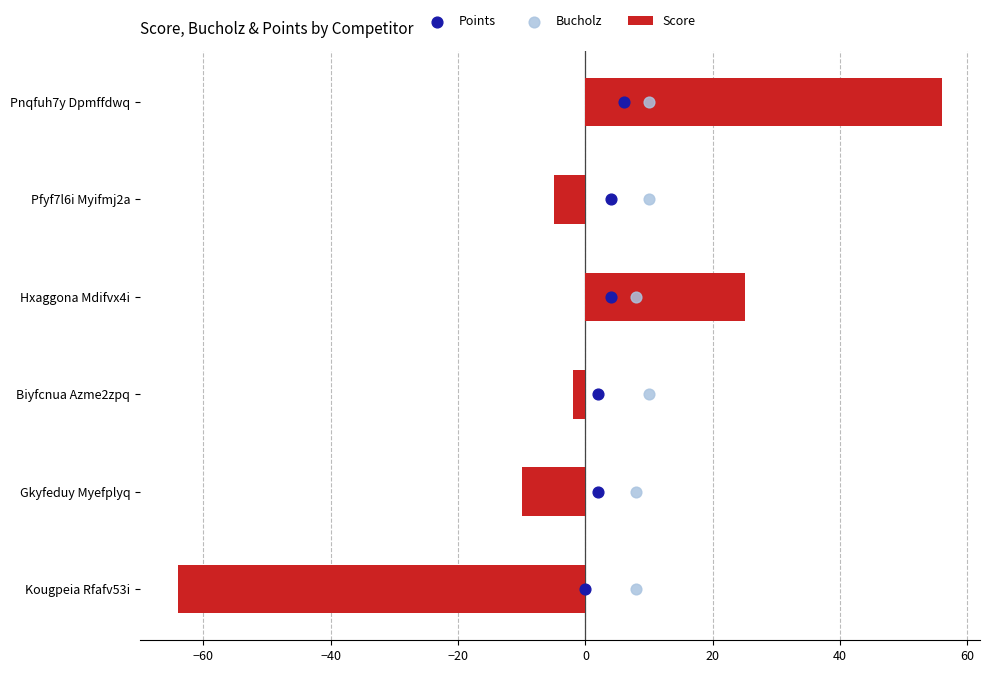

What are all the series names shown in the legend?

Score, Points, Bucholz